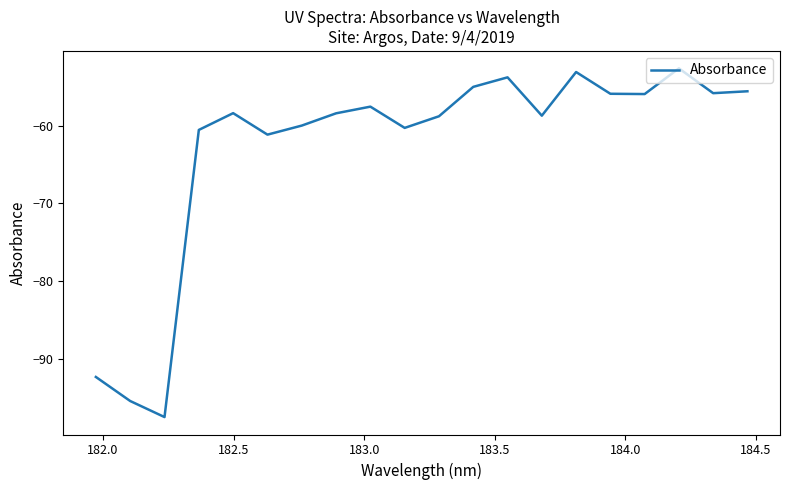

What is the maximum value shown in the chart?

-52.6